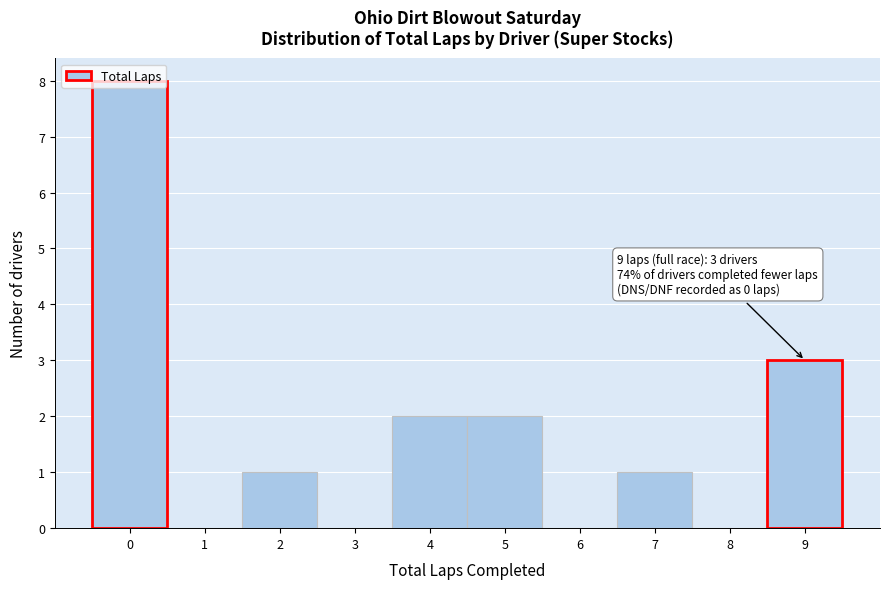

Over which range of the x-axis is the bar tallest?

-0.5 to 0.5